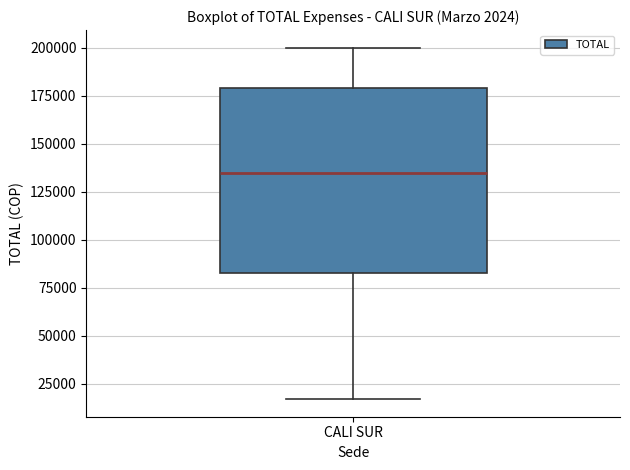

Transcribe this box plot: give where the median line is, the range the box spans, and where the two whiskers end, as read against the y-axis. The values are not printed on the chart, so give them approximately, as read against the axis.

median 135000, box 85000 to 180000, whiskers 15000 to 200000